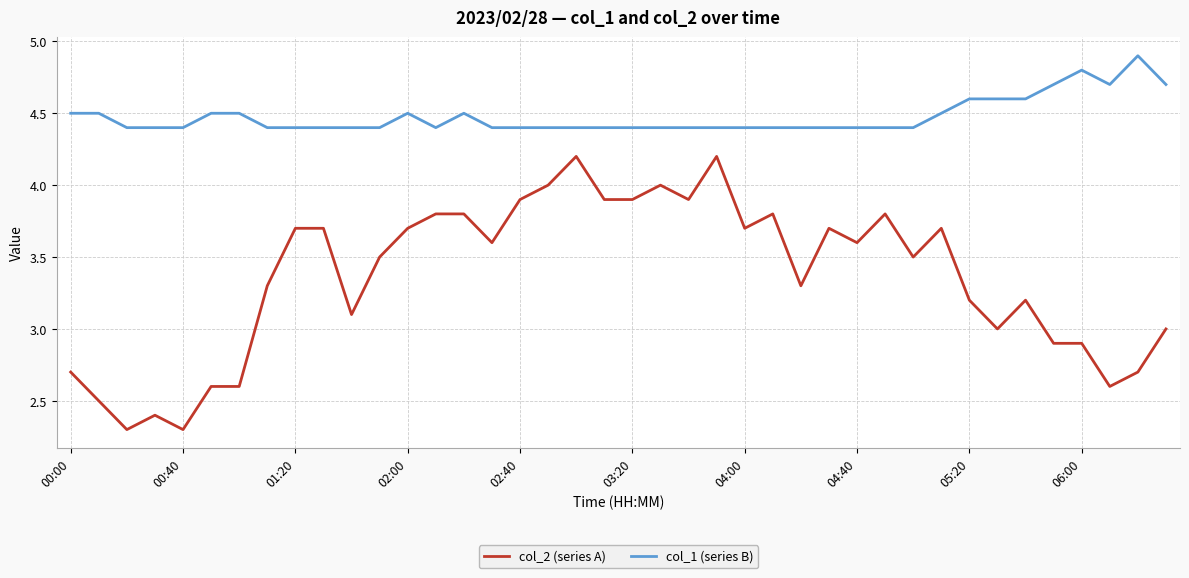

Count the number of categories in the chart.

40